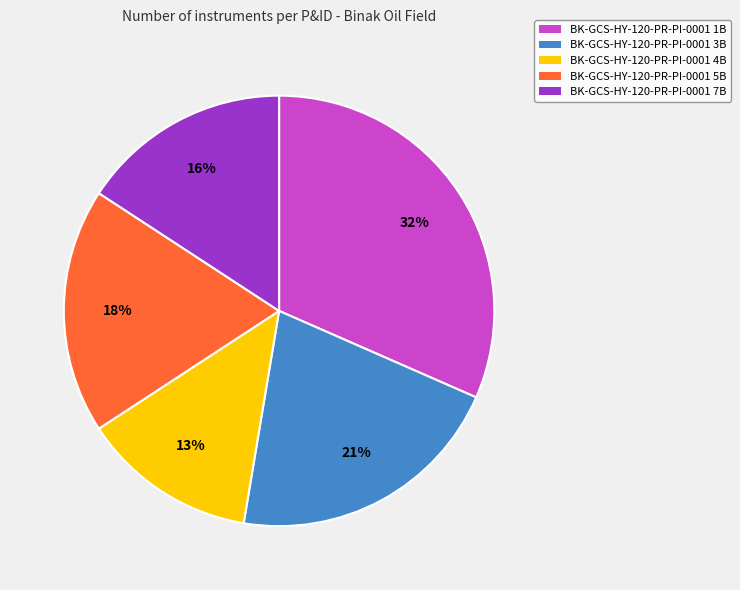

To the nearest percent, what portion does BK-GCS-HY-120-PR-PI-0001 7B represent?

16%